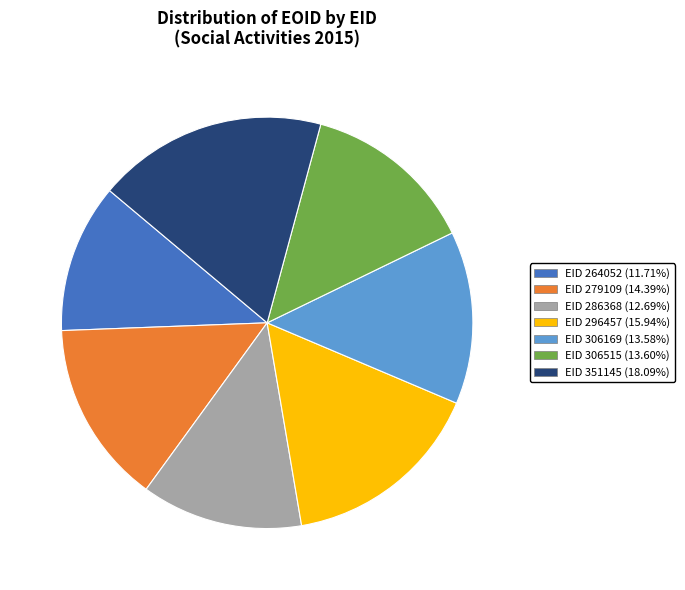

Does EID 286368 (12.69%) account for over 50% of the chart?

No